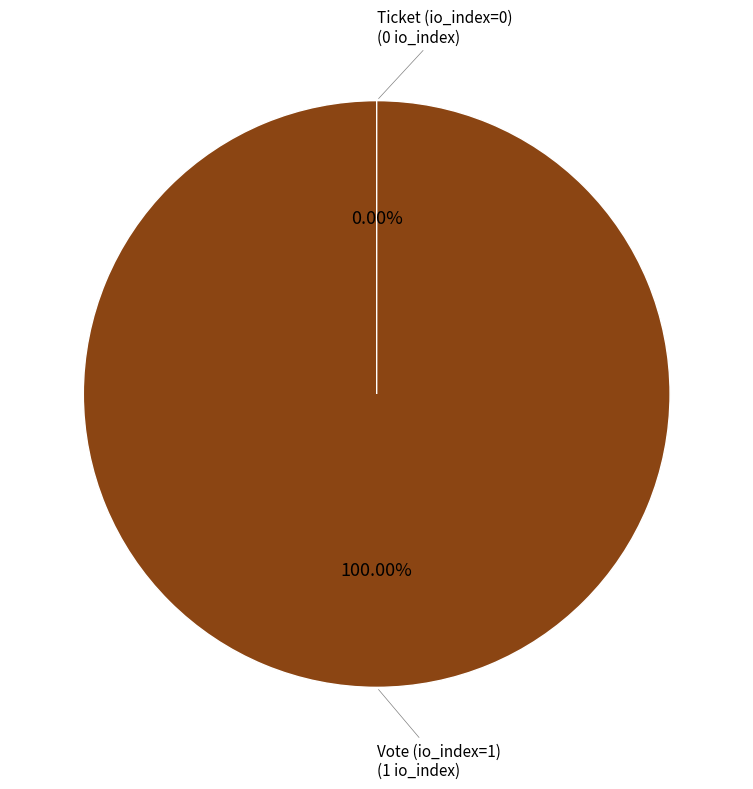

To the nearest percent, what percentage of the pie is Vote (io_index=1)?

100%